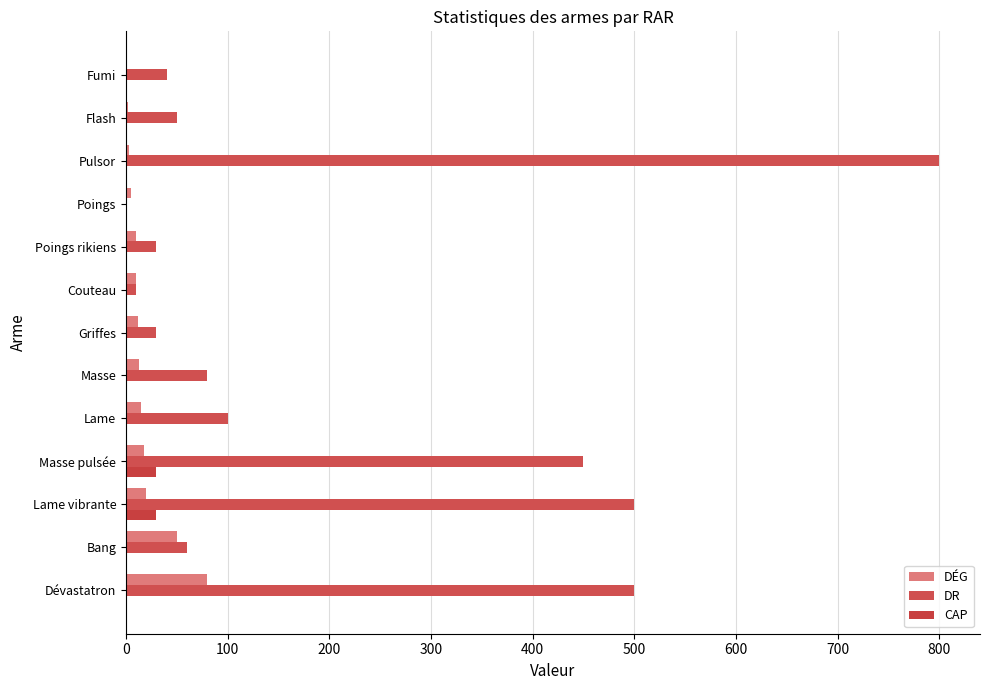

How many series are shown in this chart?

3